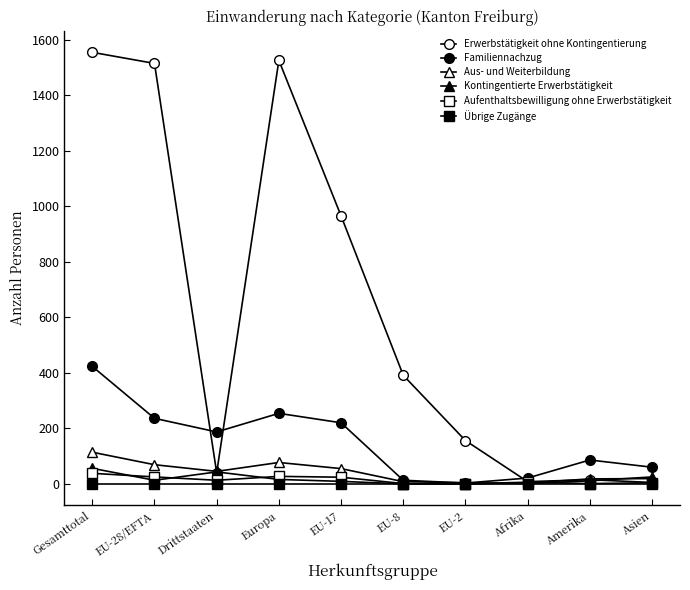

The value of Kontingentierte Erwerbstätigkeit at EU-28/EFTA is 21. True or false?

False